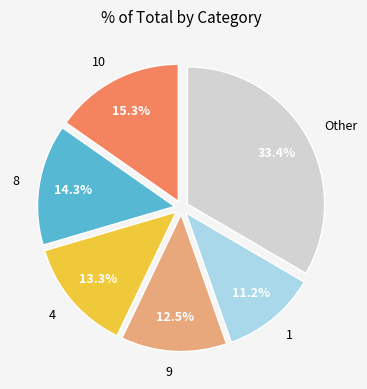

To the nearest percent, what is the average slice percentage?

17%